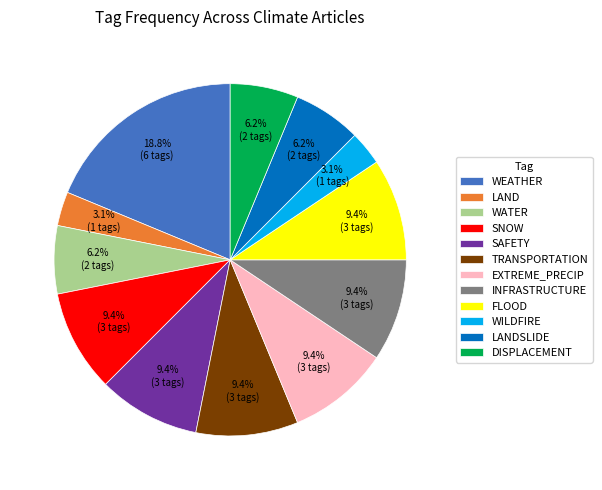

Is there any slice that represents more than half of the pie?

No